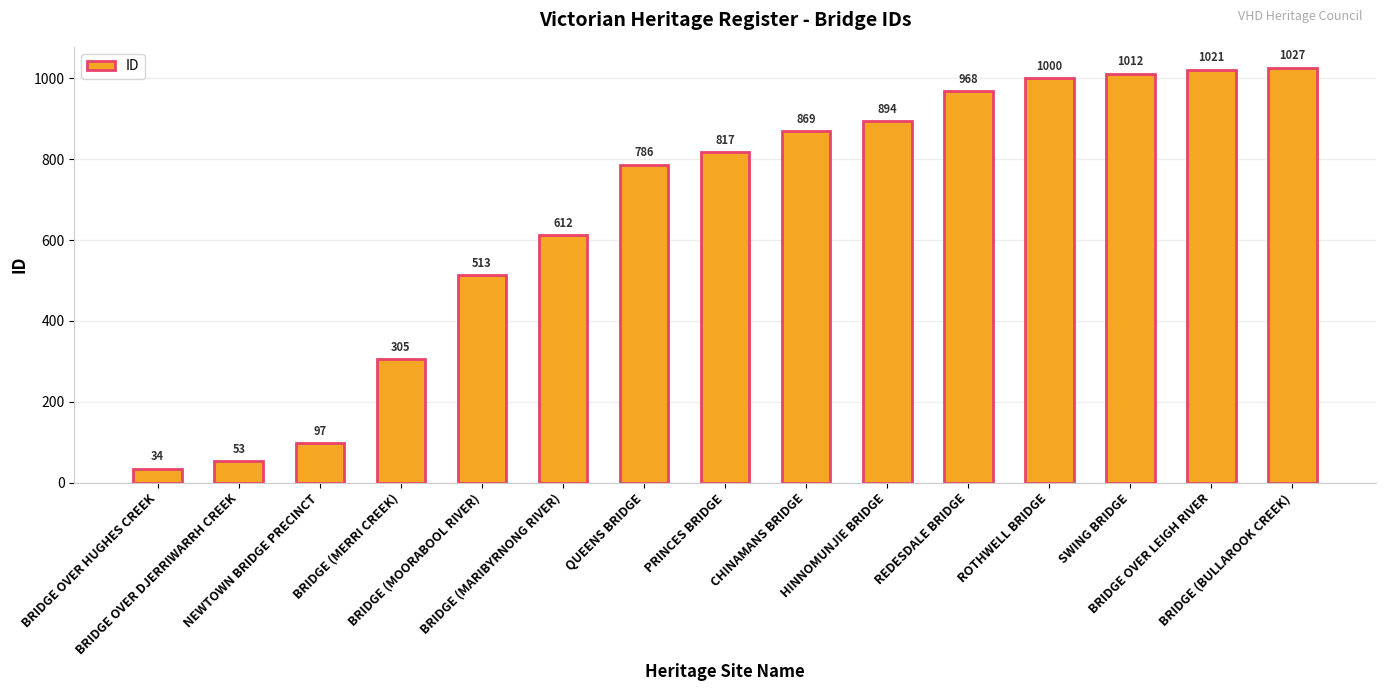

Reading right to left, transcribe all the data shown in this chart.

BRIDGE (BULLAROOK CREEK)=1027	BRIDGE OVER LEIGH RIVER=1021	SWING BRIDGE=1012	ROTHWELL BRIDGE=1000	REDESDALE BRIDGE=968	HINNOMUNJIE BRIDGE=894	CHINAMANS BRIDGE=869	PRINCES BRIDGE=817	QUEENS BRIDGE=786	BRIDGE (MARIBYRNONG RIVER)=612	BRIDGE (MOORABOOL RIVER)=513	BRIDGE (MERRI CREEK)=305	NEWTOWN BRIDGE PRECINCT=97	BRIDGE OVER DJERRIWARRH CREEK=53	BRIDGE OVER HUGHES CREEK=34